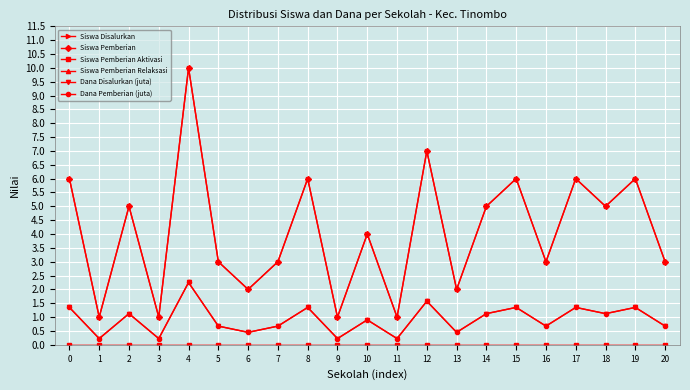

Is it true that Siswa Disalurkan equals 8.9 at 15?

False